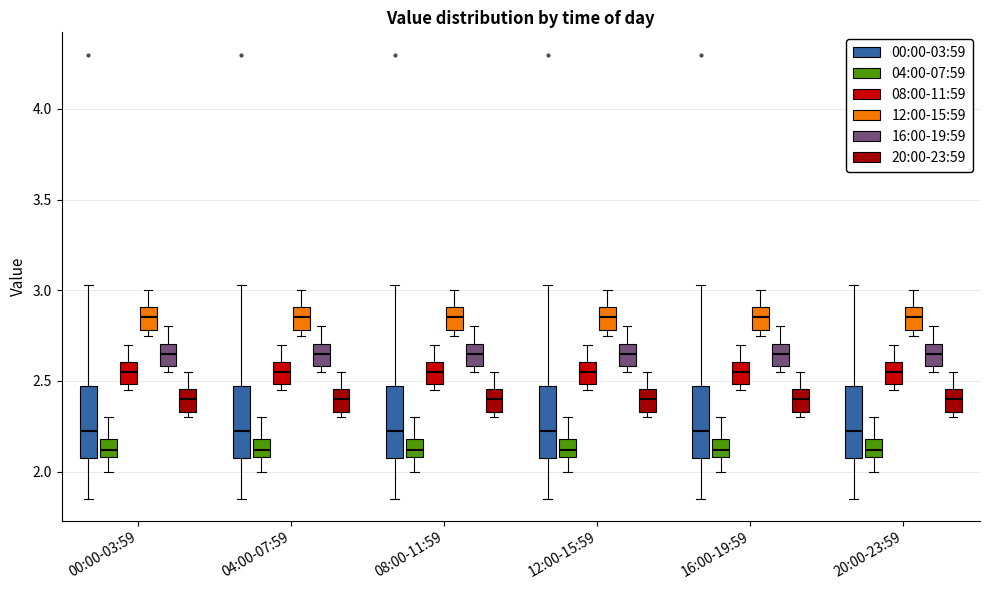

Where does the median line of the box for 00:00-03:59 (00:00-03:59) sit on the y-axis? The values are not printed on the chart, so give them approximately, as read against the axis.

2.25